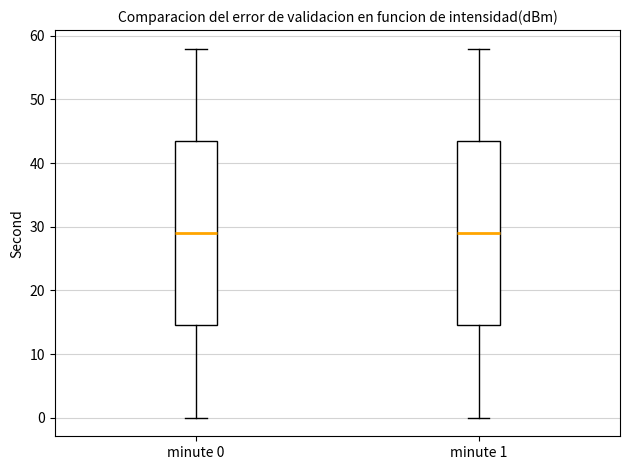

Reading left to right, read every box against the y-axis: the position of its median line, the range the box covers, and the ends of its whiskers. The values are not printed on the chart, so give them approximately, as read against the axis.

minute 0: median 29, box 15 to 44, whiskers 0 to 58
minute 1: median 29, box 15 to 44, whiskers 0 to 58